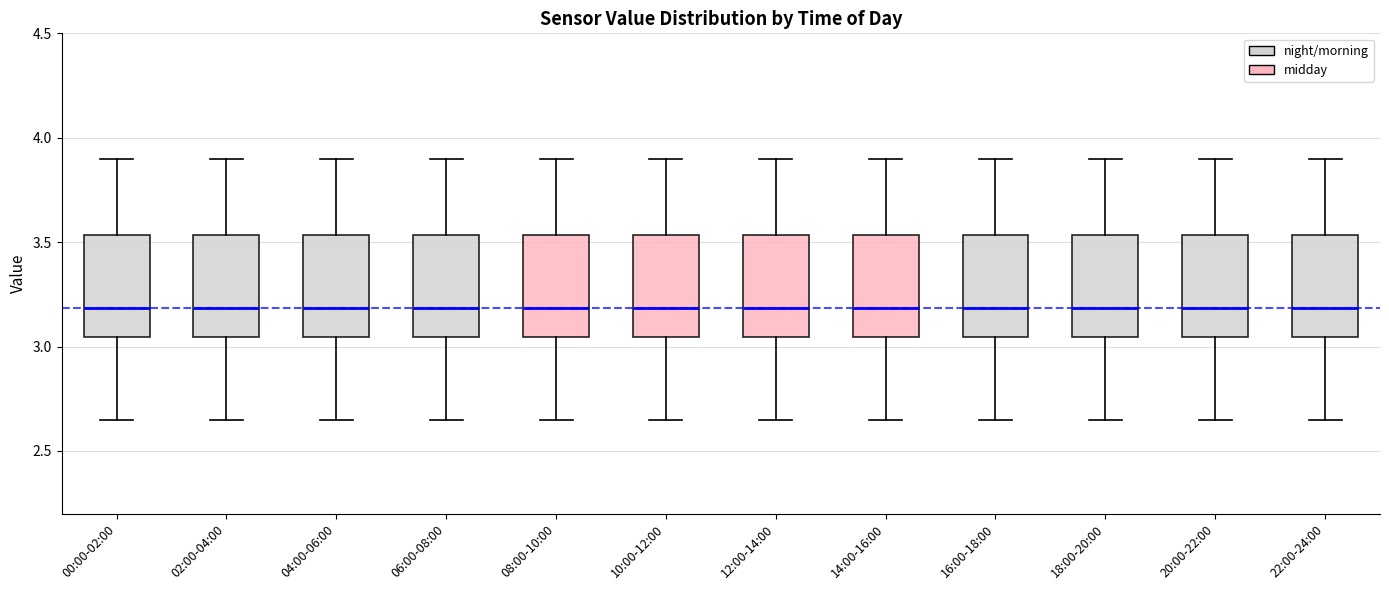

Where does the lower whisker of the box for 08:00-10:00 end on the y-axis? The values are not printed on the chart, so give them approximately, as read against the axis.

2.65